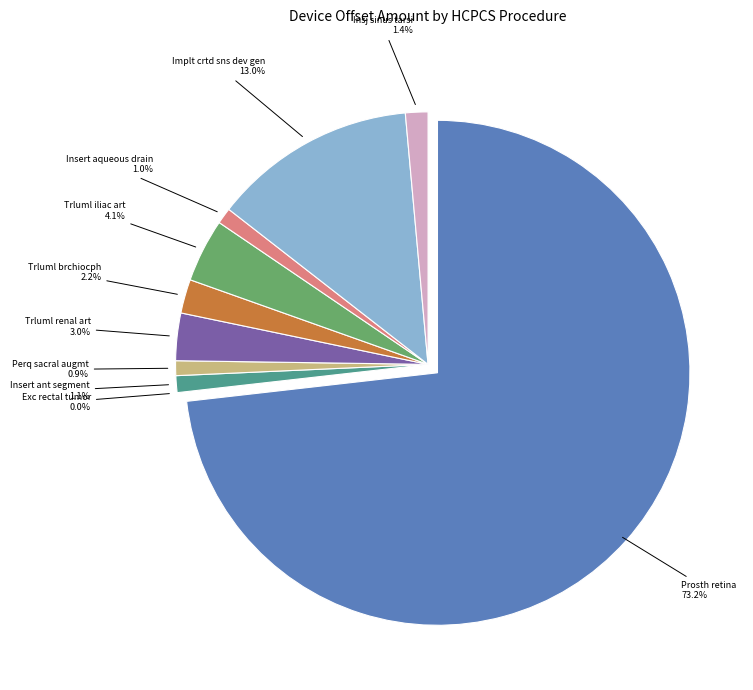

Is it true that Perq sacral augmt unilat inj is 1% of the pie?

True